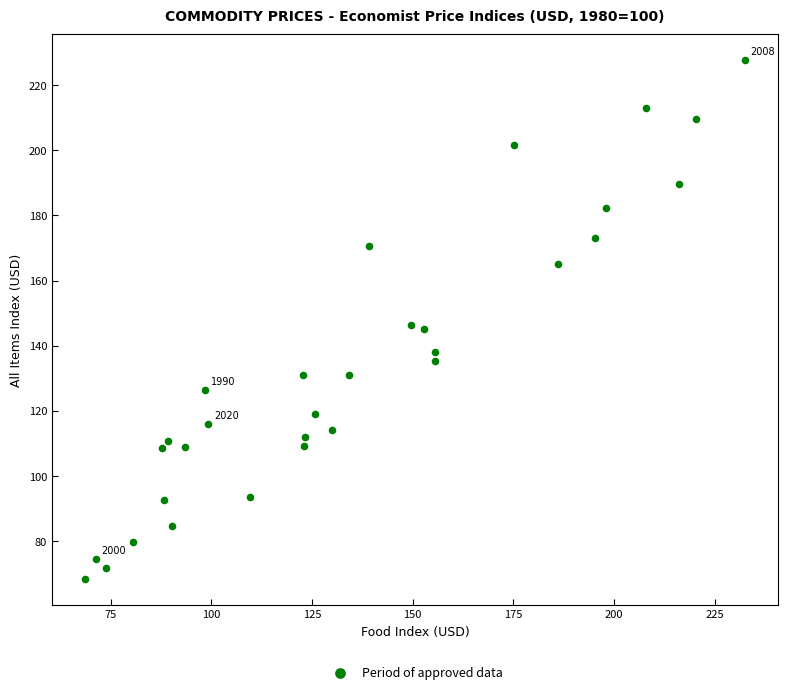

What is the range of Y values (max minus min)?

159.3